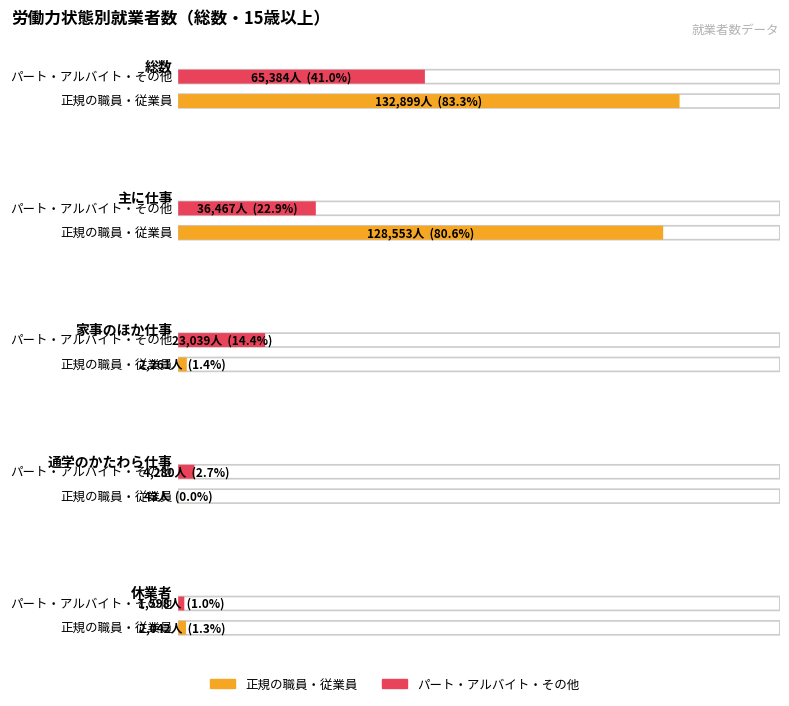

What is the total value across all series at 休業者?

3640